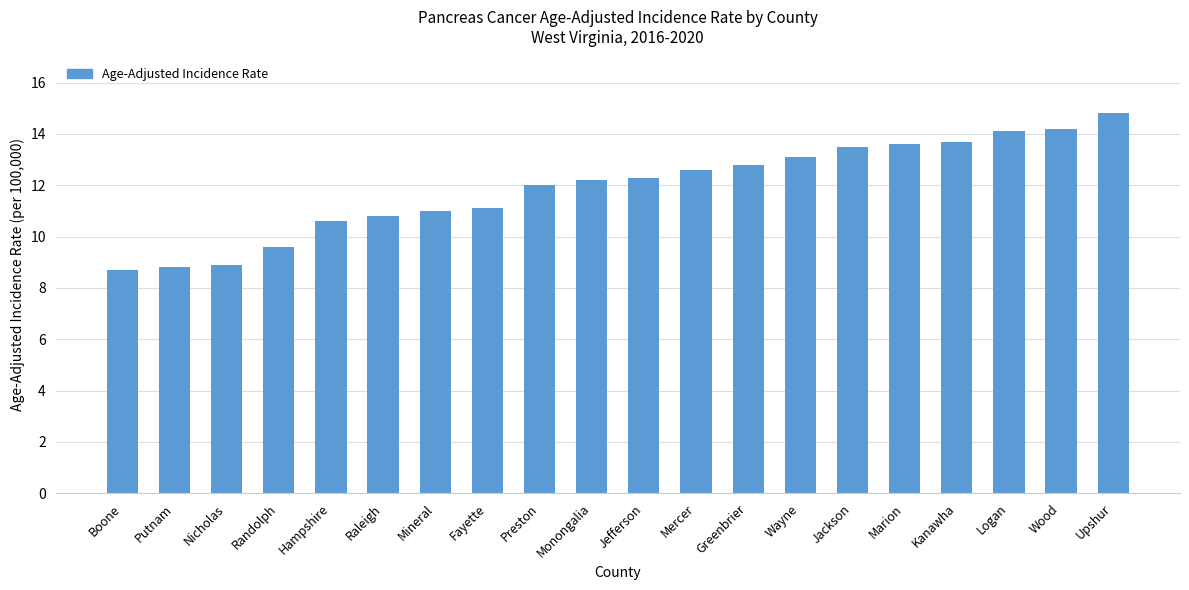

What position from the left is Jefferson?

11